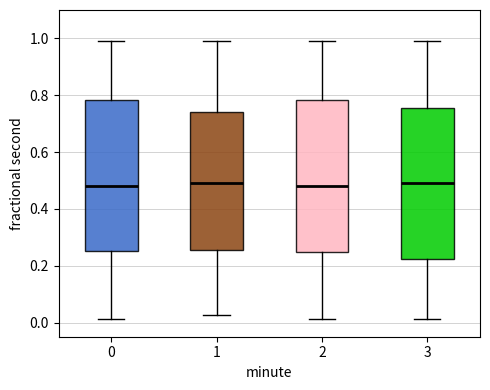

Where does the upper whisker of the box at x = 1 end on the y-axis? The values are not printed on the chart, so give them approximately, as read against the axis.

0.98